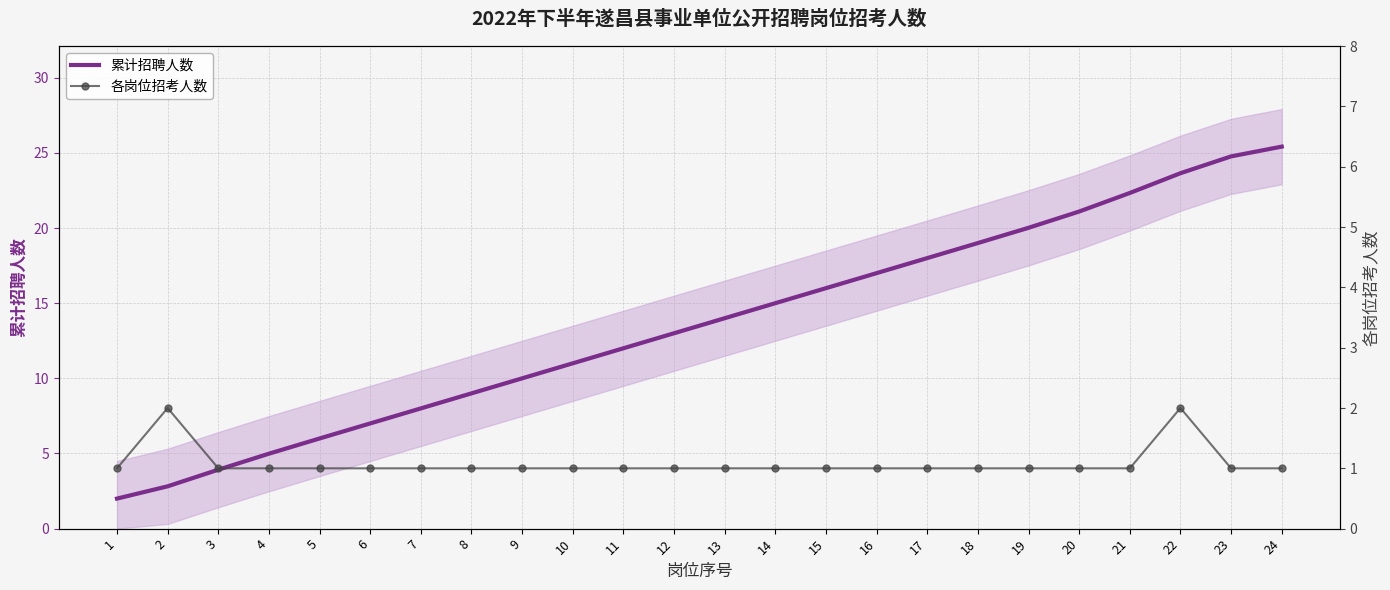

What is the difference between the maximum and second lowest values in the 各岗位招考人数 series?

1.0